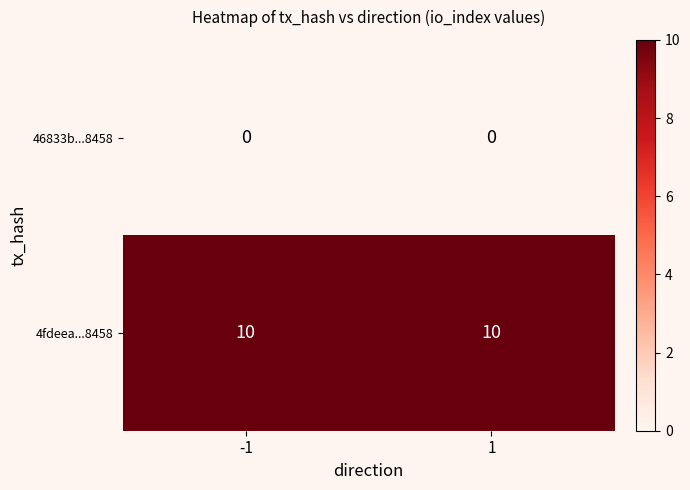

The value of 4fdeea...8458 at -1 is 10. True or false?

True